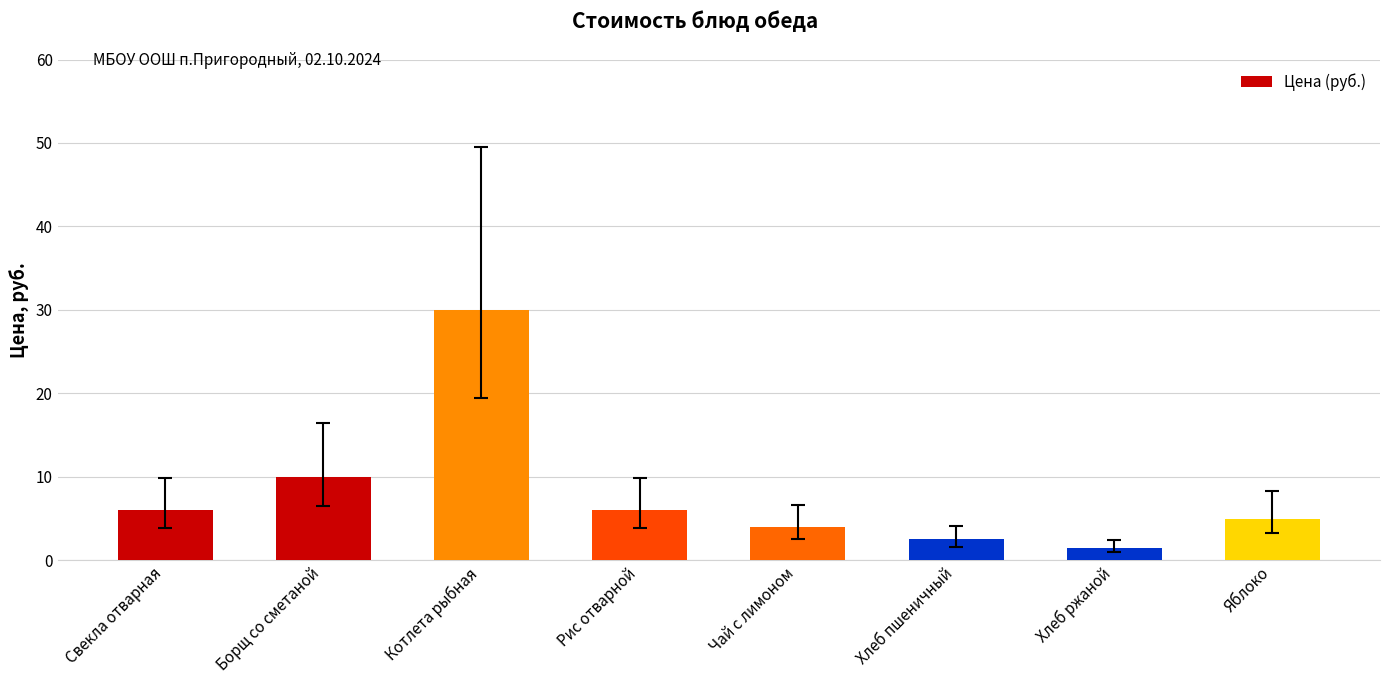

Approximately how many times larger is the value at Хлеб пшеничный compared to Чай с лимоном?

0.6